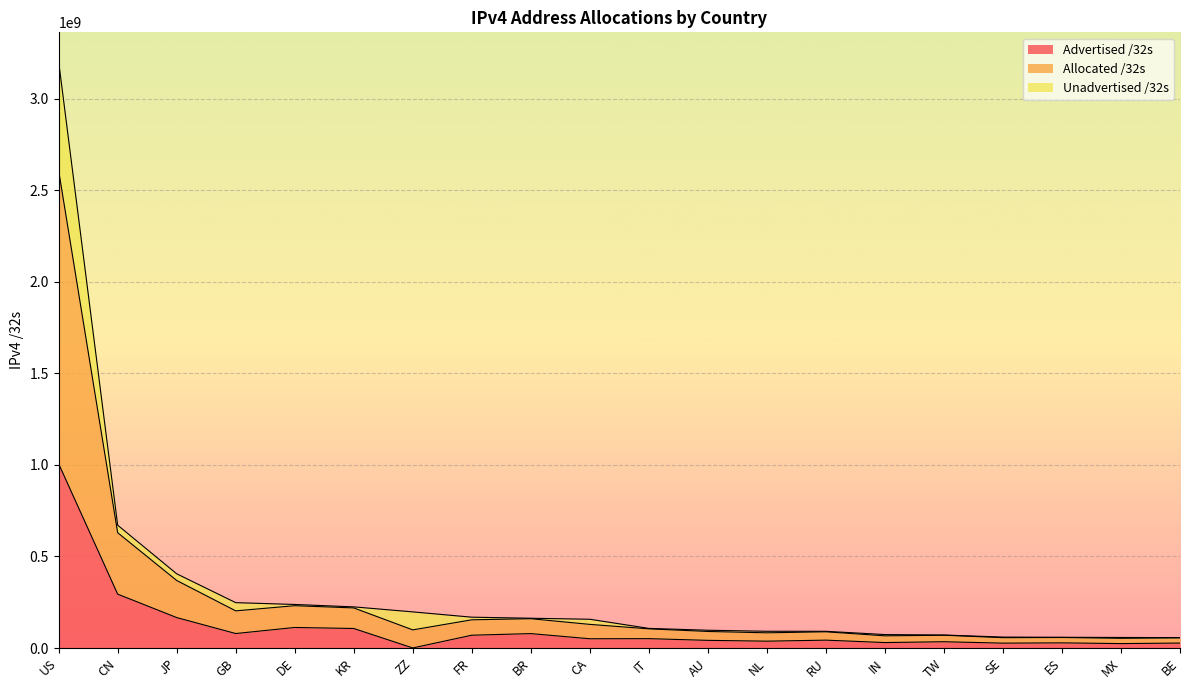

What is the smallest value displayed?

324608